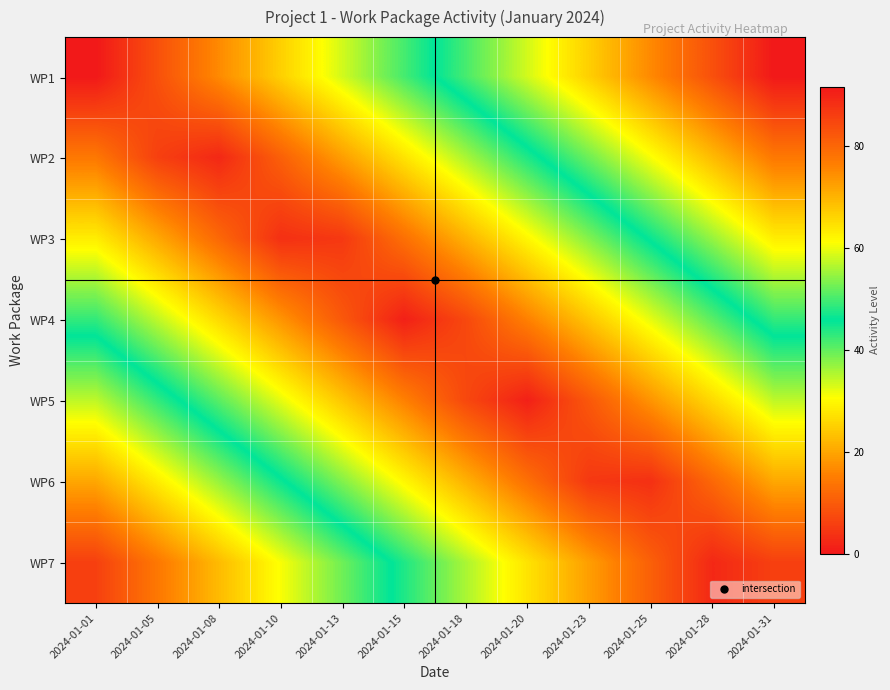

Rank the series by their maximum value, from highest to lowest.

WP1, WP7, WP2, WP6, WP3, WP5, WP4